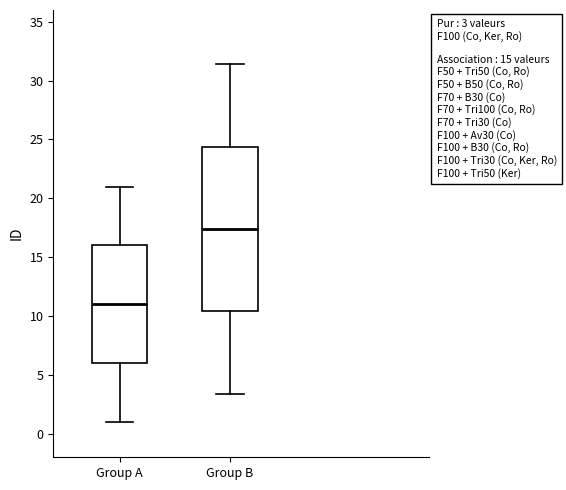

Comparing the boxes themselves (not the whiskers), which one is the tallest?

Group B